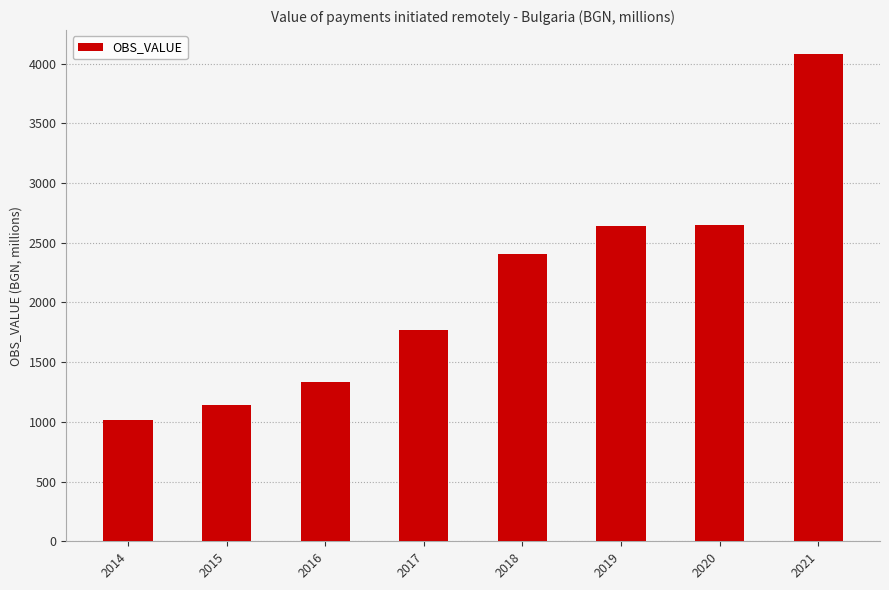

Is it true that the value at 2018 is 3292.3?

False